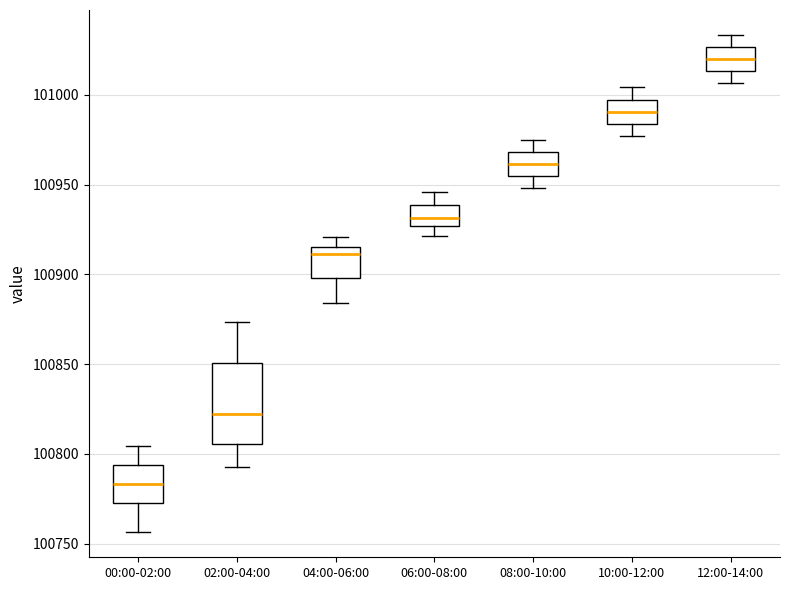

Reading left to right, read every box against the y-axis: the position of its median line, the range the box covers, and the ends of its whiskers. The values are not printed on the chart, so give them approximately, as read against the axis.

00:00-02:00: median 100785, box 100775 to 100795, whiskers 100755 to 100805
02:00-04:00: median 100820, box 100805 to 100850, whiskers 100795 to 100875
04:00-06:00: median 100910, box 100900 to 100915, whiskers 100885 to 100920
06:00-08:00: median 100930, box 100925 to 100940, whiskers 100920 to 100945
08:00-10:00: median 100960, box 100955 to 100970, whiskers 100950 to 100975
10:00-12:00: median 100990, box 100985 to 100995, whiskers 100975 to 101005
12:00-14:00: median 101020, box 101015 to 101025, whiskers 101005 to 101035